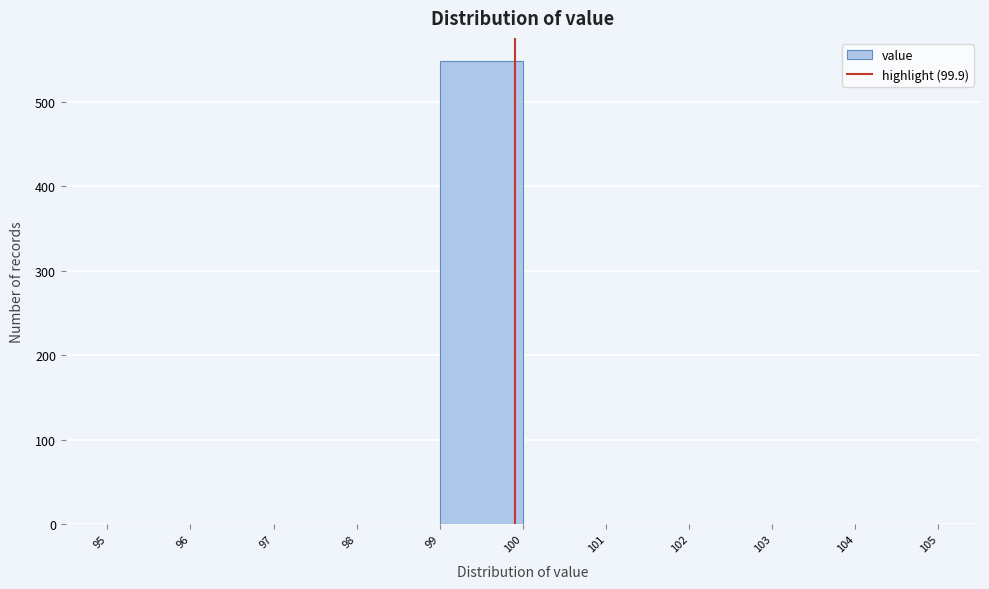

Which range on the x-axis has the tallest bar?

99 to 100